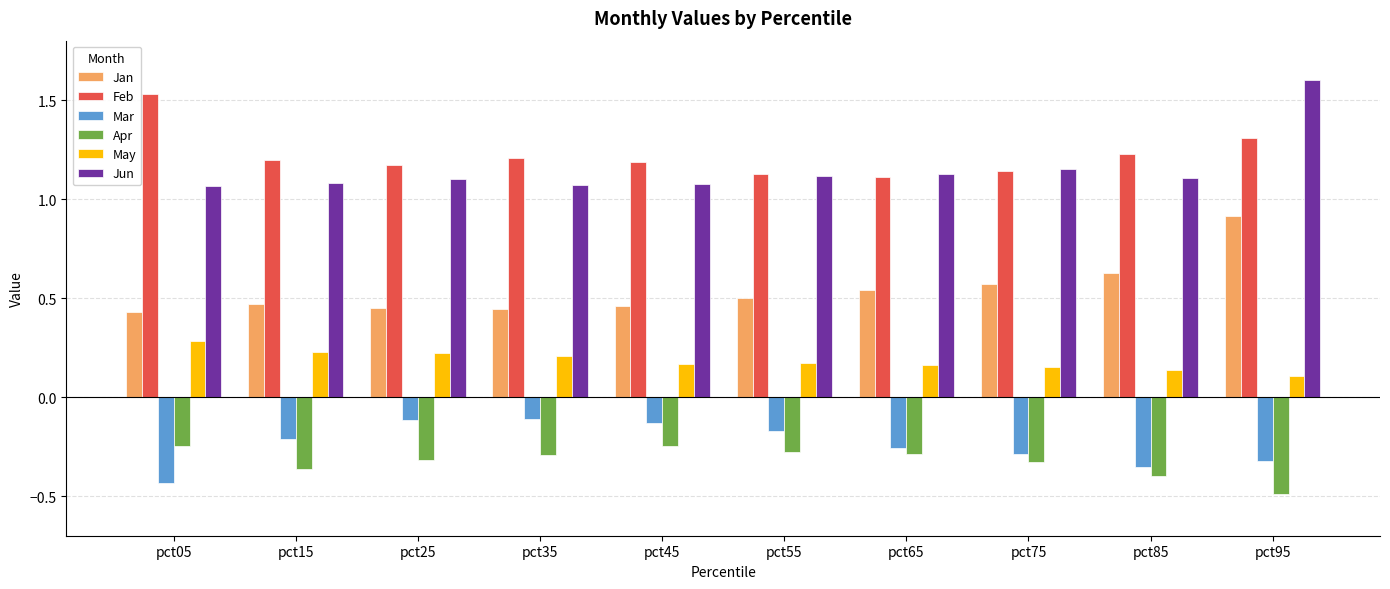

Which series has the widest spread of values?

Jun